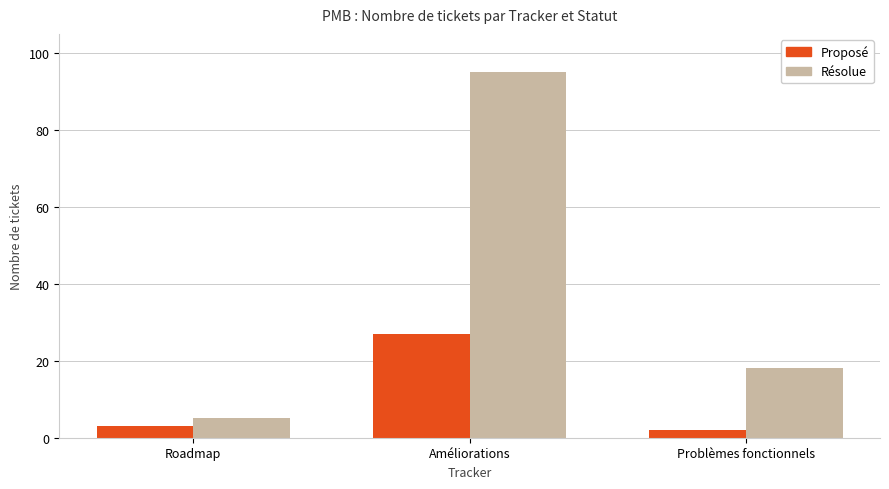

Which series has the largest range (max minus min)?

Résolue